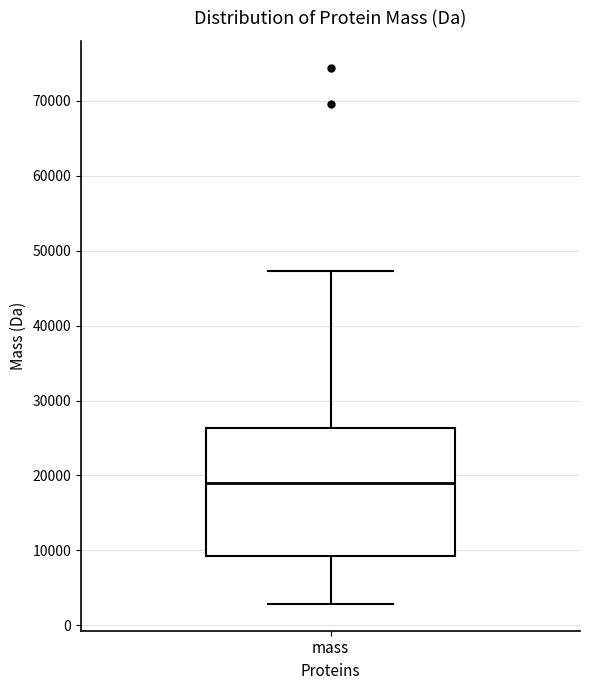

Read this box plot against the y-axis: the position of the median line, the range covered by the box, and the ends of both whiskers. The values are not printed on the chart, so give them approximately, as read against the axis.

median 19000, box 9000 to 26000, whiskers 3000 to 47000